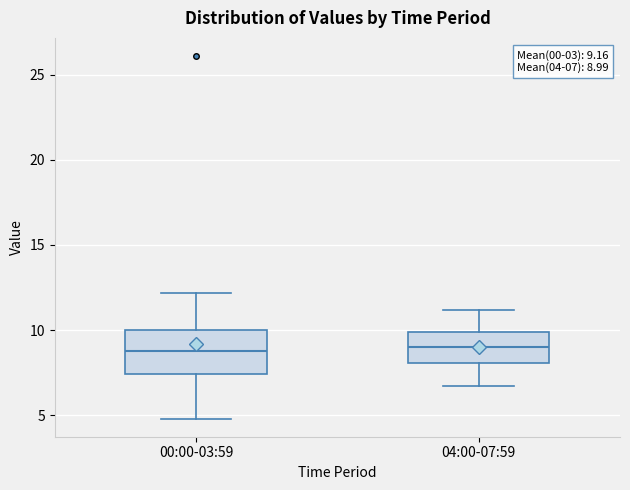

Comparing the boxes themselves (not the whiskers), which one is the tallest?

00:00-03:59